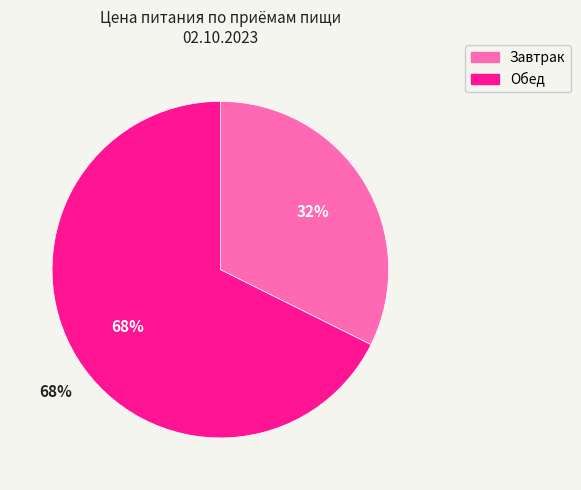

Between Завтрак and Обед, which is larger?

Обед